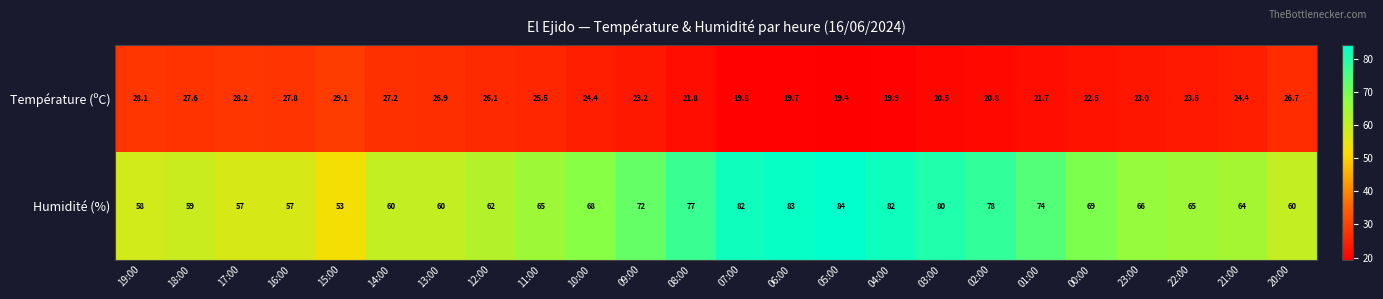

What value does the Humidité (%) series have at 00:00?

69.0